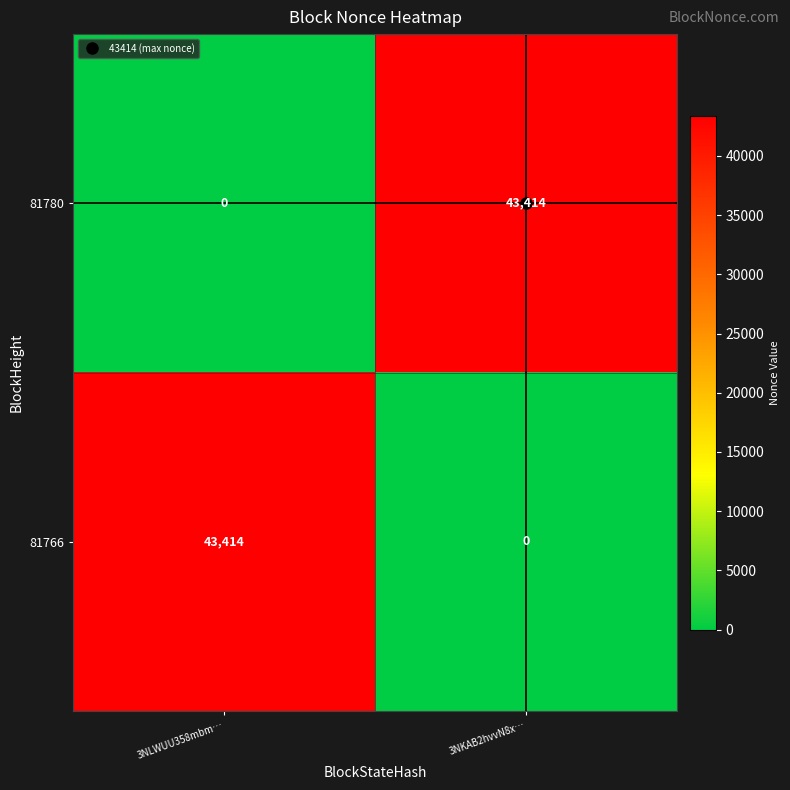

True or false: 81766 has a value of 43414 at 3NLWUU358mbm….

True